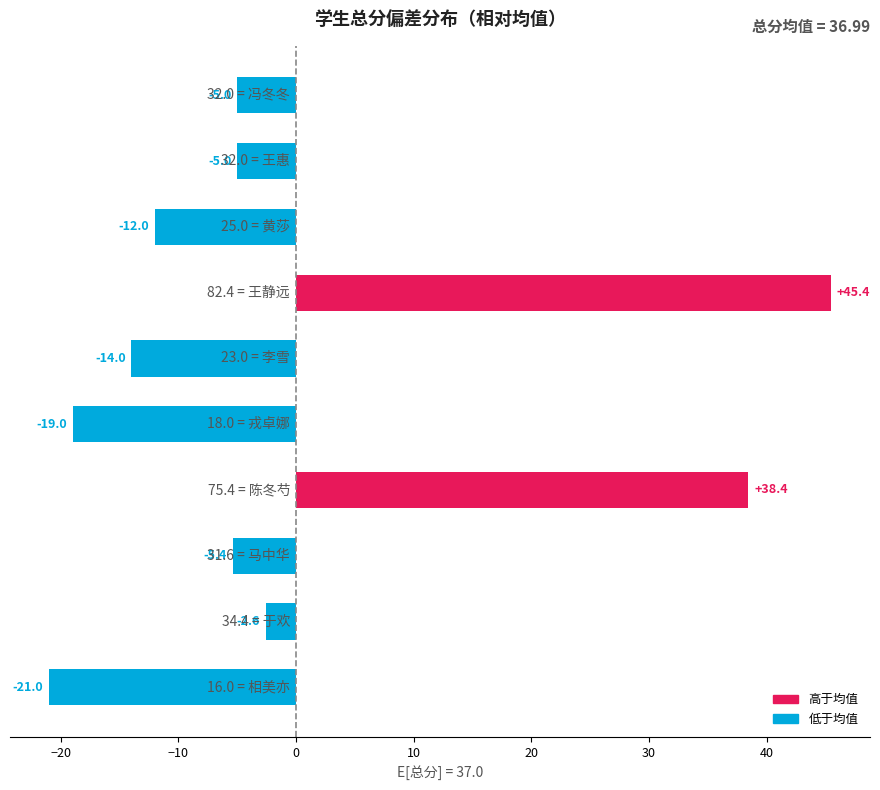

What is the maximum value shown in the chart?

45.4